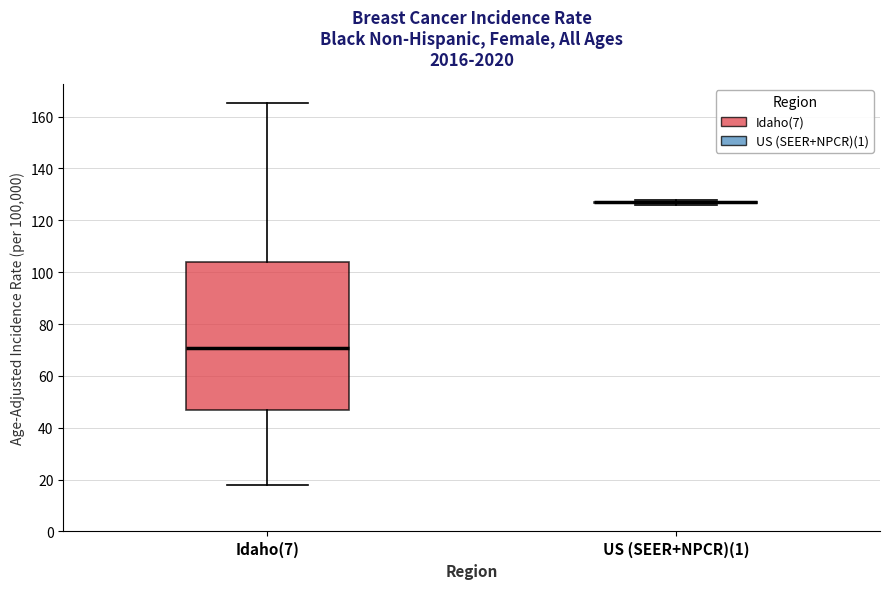

Where does the median line of the box for Idaho(7) sit on the y-axis? The values are not printed on the chart, so give them approximately, as read against the axis.

70